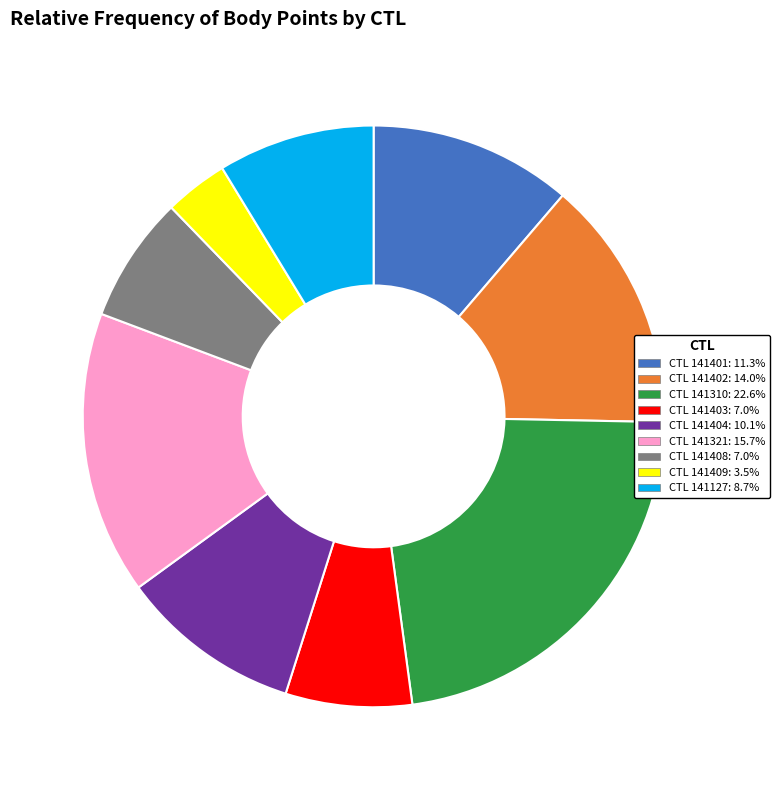

Is there a majority slice in this chart?

No